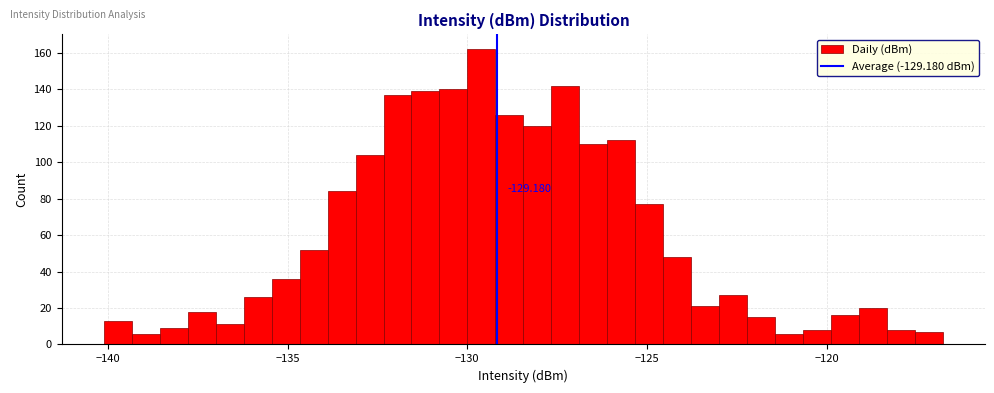

Read against the x-axis, roughly where is the centre of the tallest bar?

-129.5